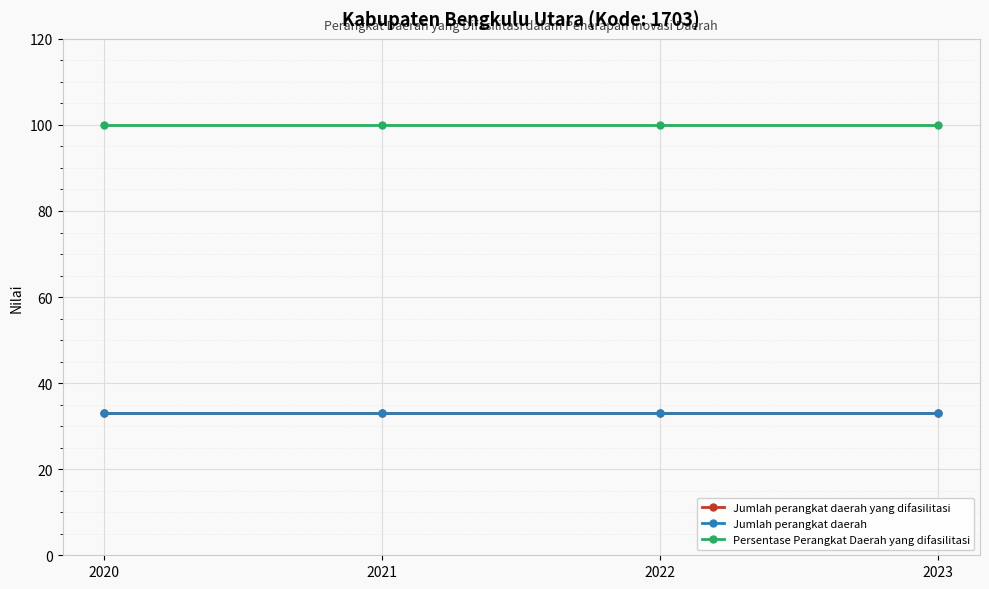

What is the sum of all Jumlah perangkat daerah yang difasilitasi values?

132